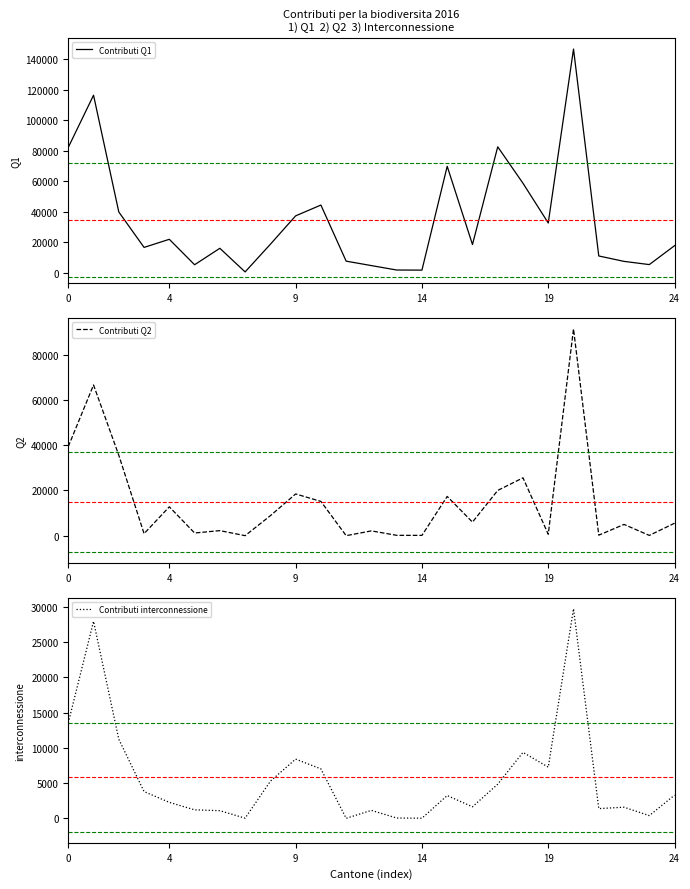

True or false: Contributi Q1 has a value of 82539.0 at 17.

True